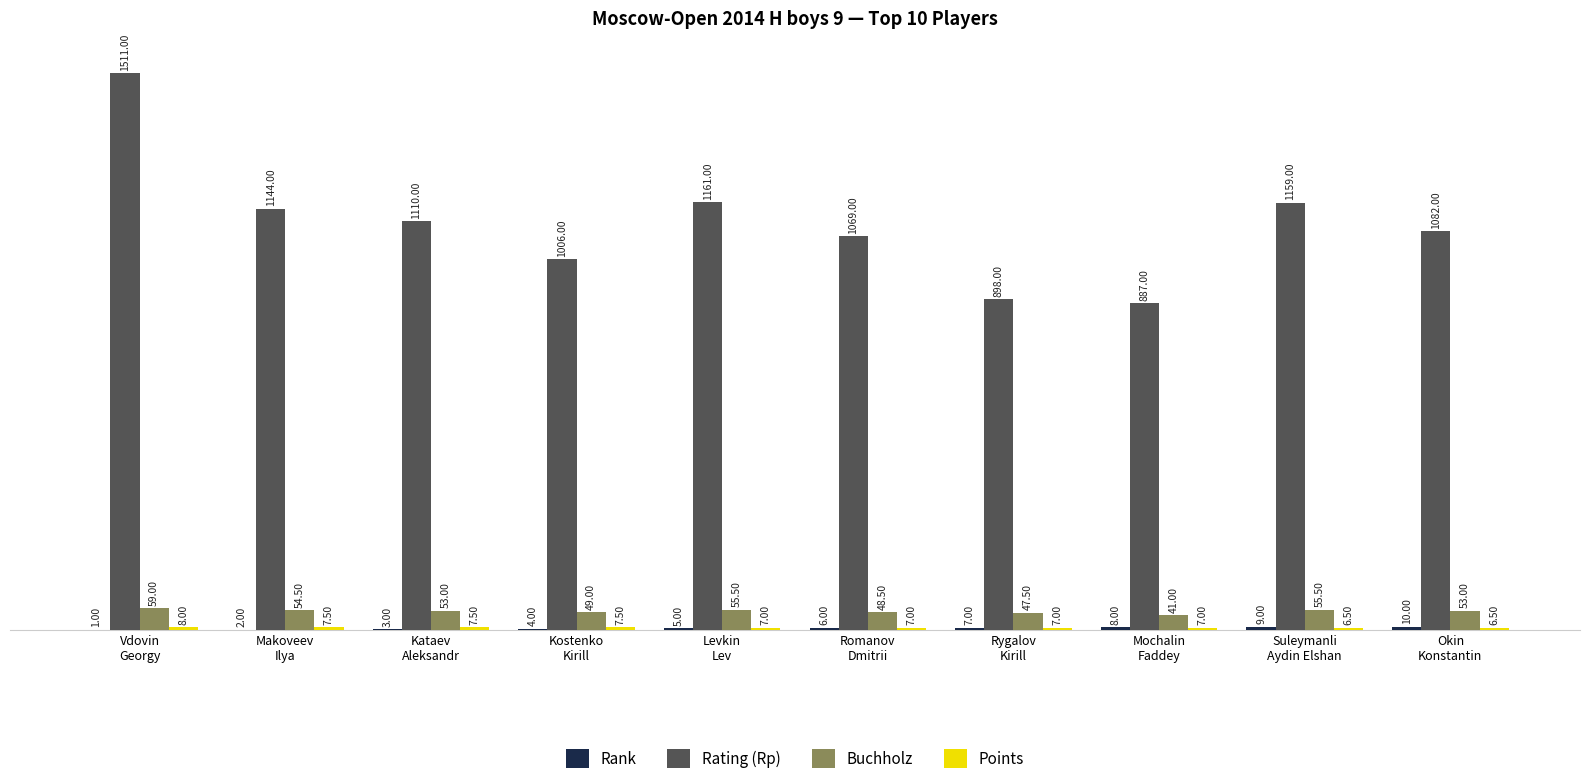

Which series has the largest total across all categories?

Rating (Rp)